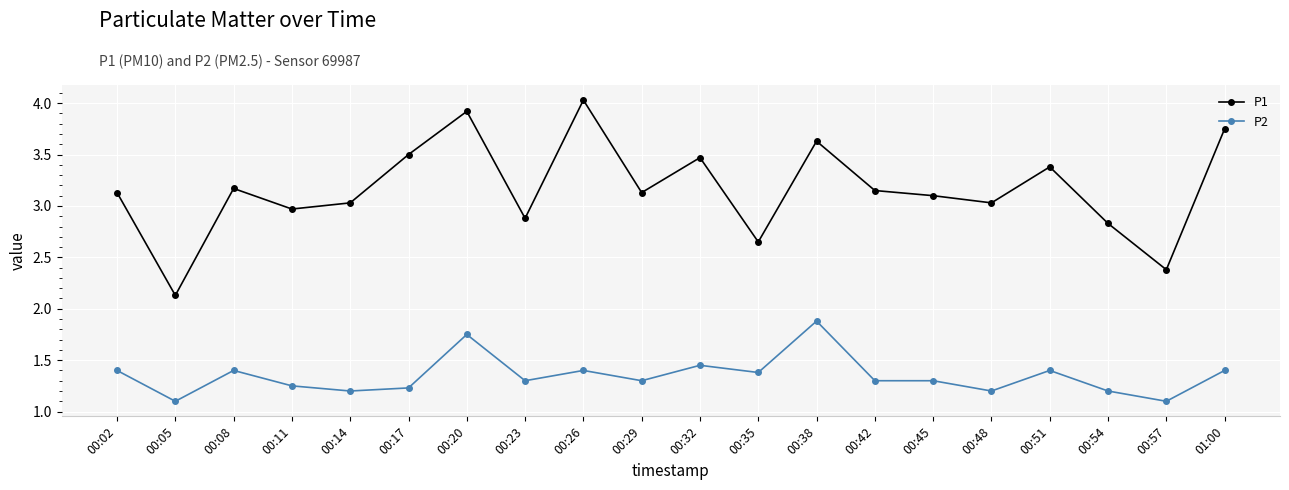

What is the average value of the P2 series?

1.3